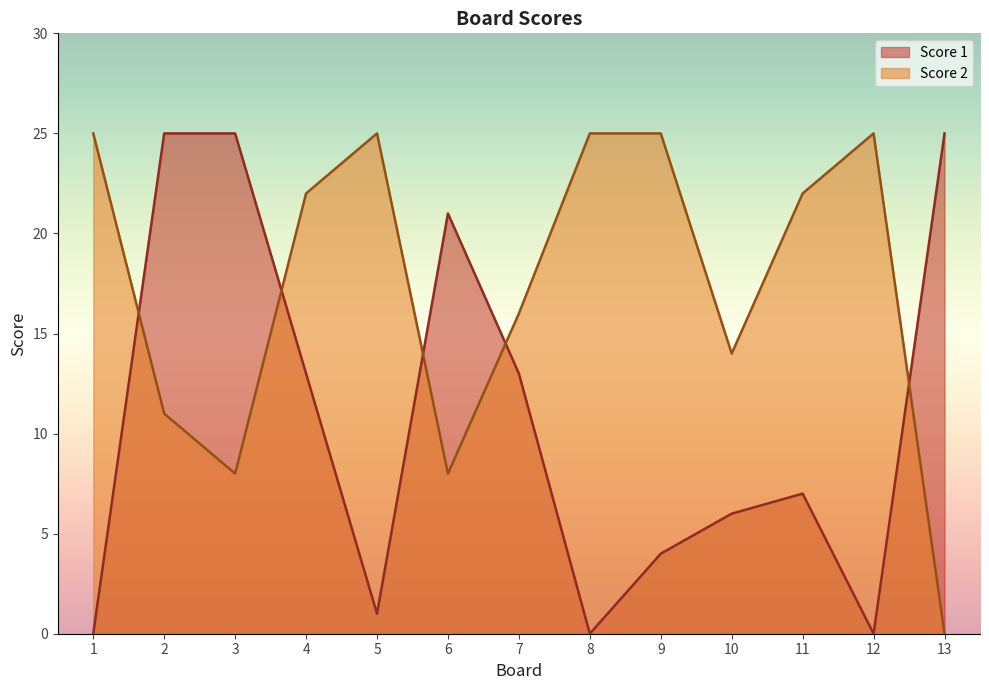

How many positive values does the Score 2 series have?

12